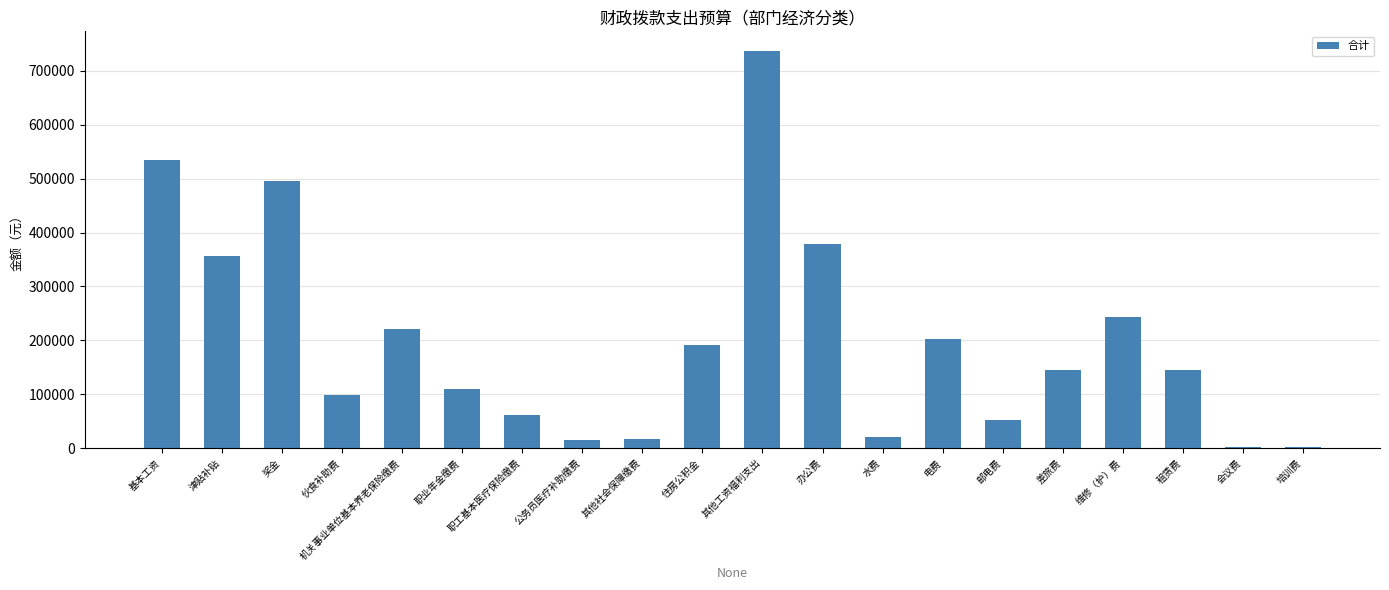

What is the approximate value at 津贴补贴?

355944.0